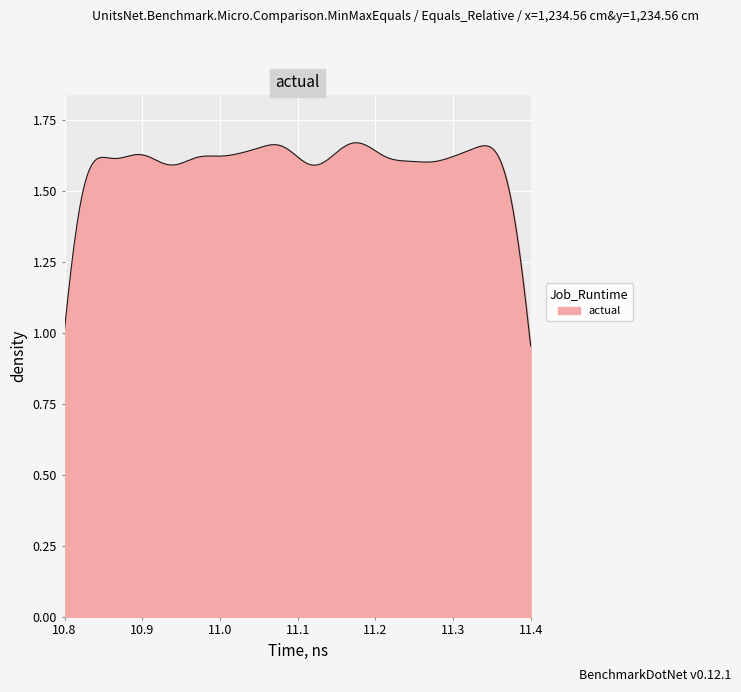

What is the difference between the maximum and minimum values?

0.7